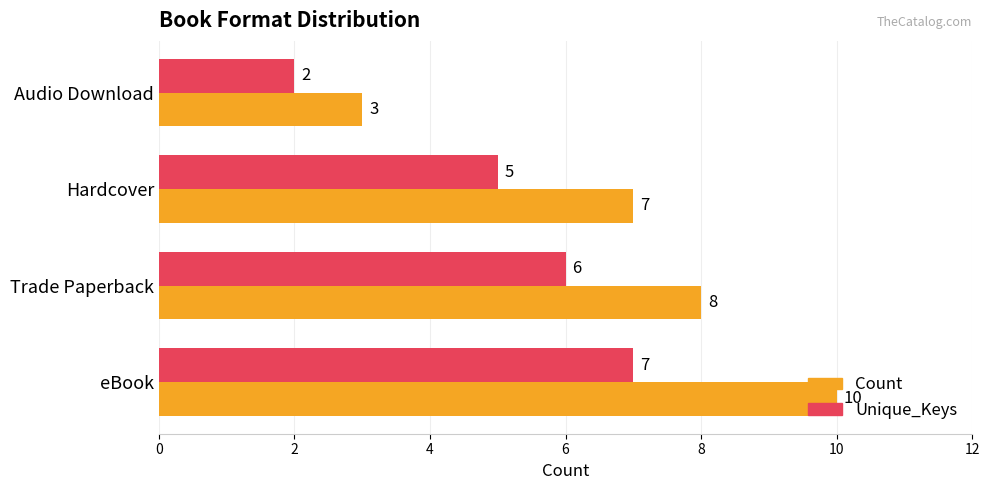

What is the maximum value shown in the chart?

10